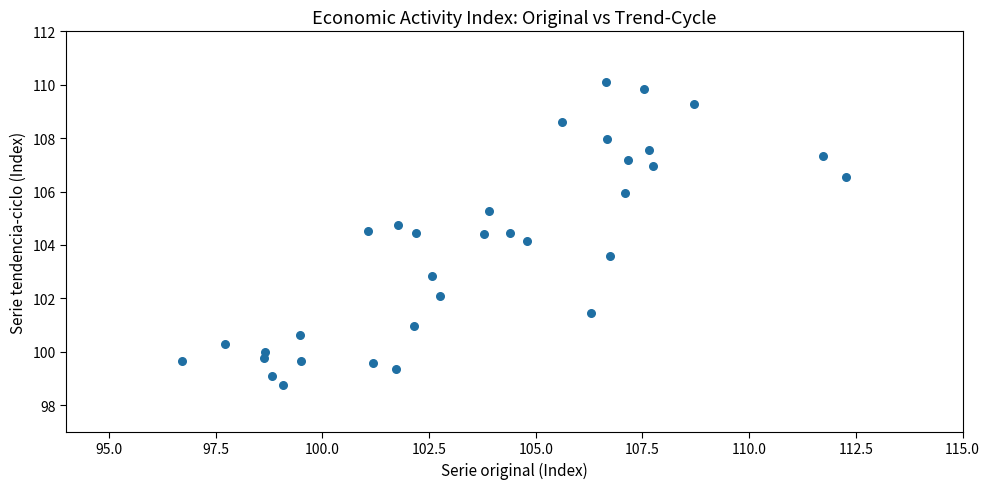

What is the range of Y values (max minus min)?

11.4